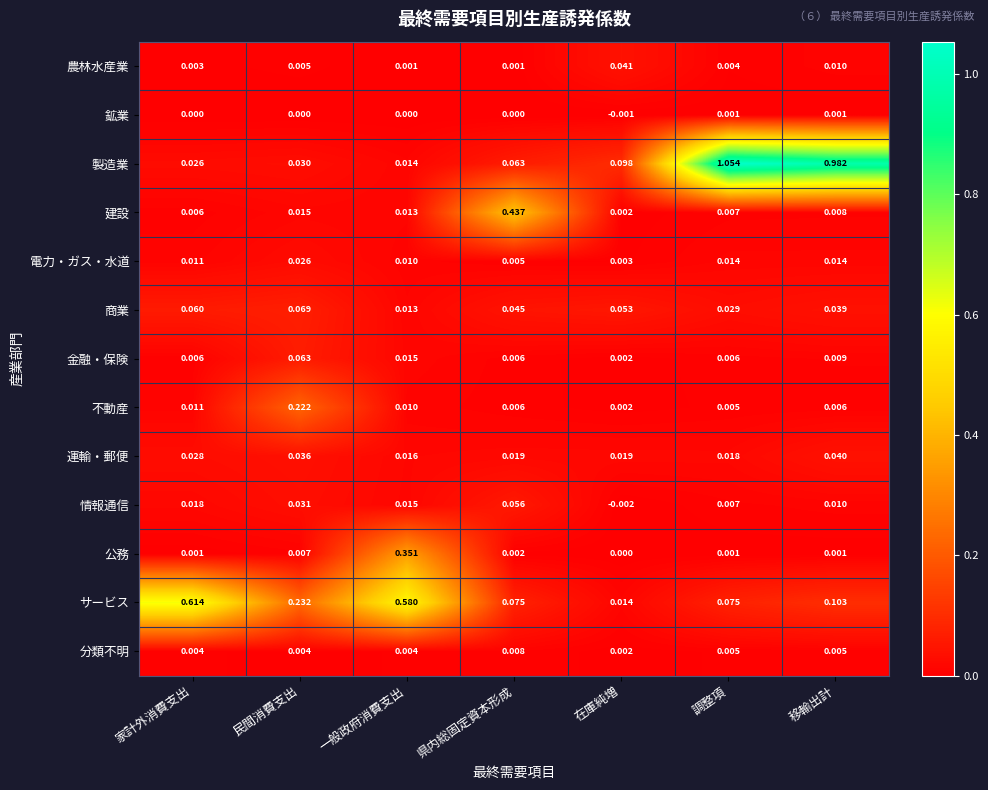

Which series has the widest spread of values?

製造業